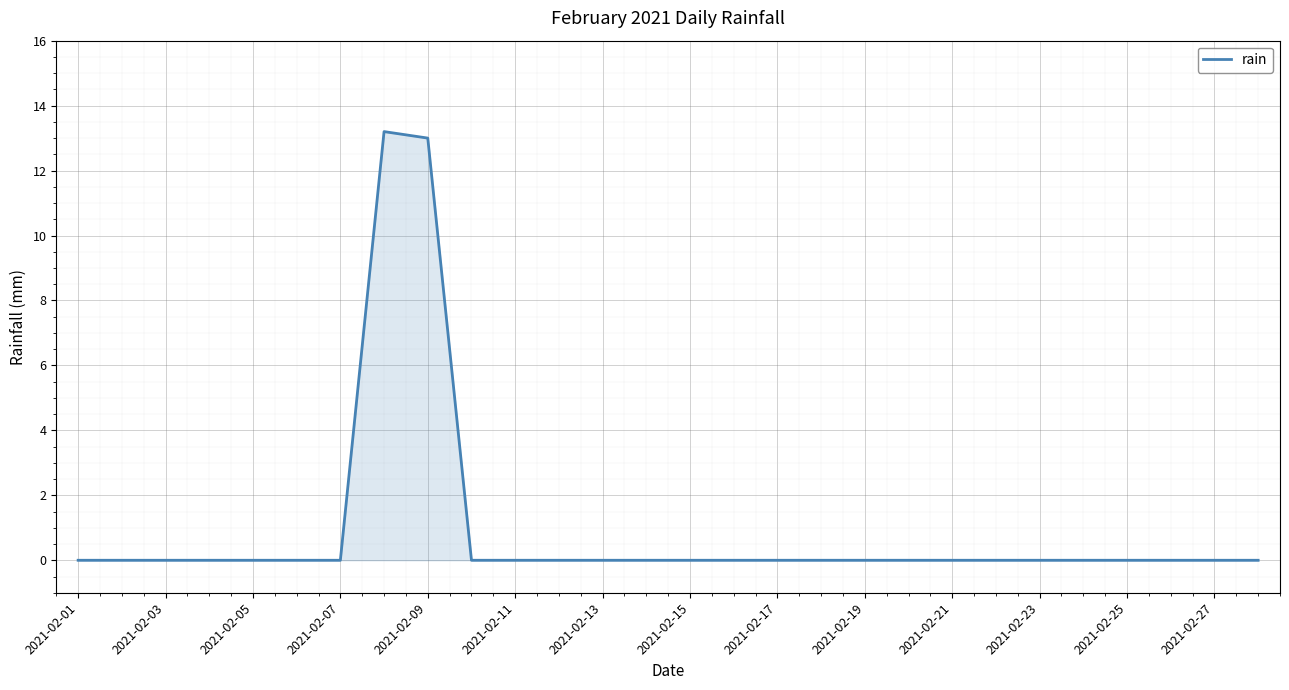

What is the greatest value displayed?

13.2